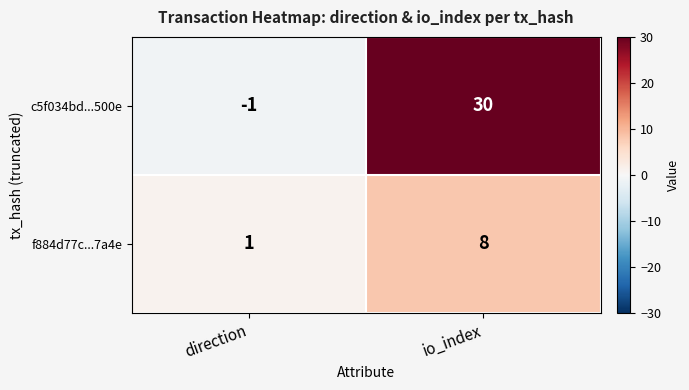

What is the maximum value shown in the chart?

30